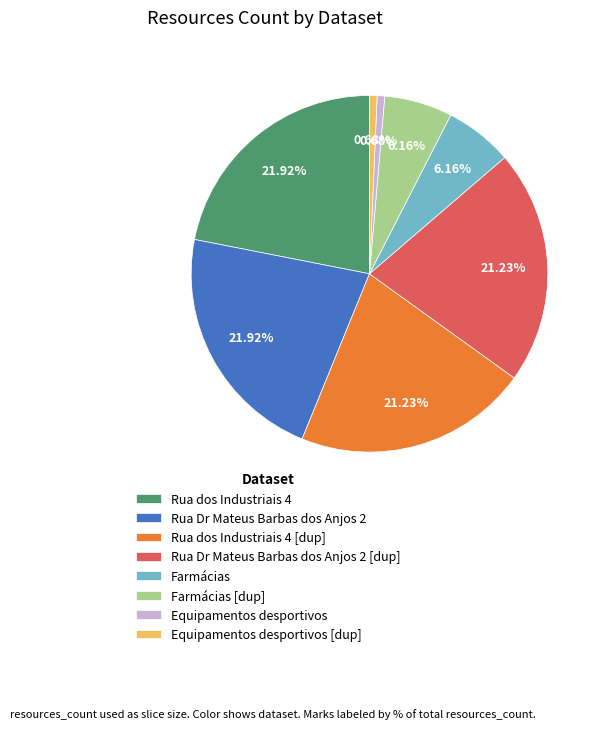

Is there any slice that represents more than half of the pie?

No